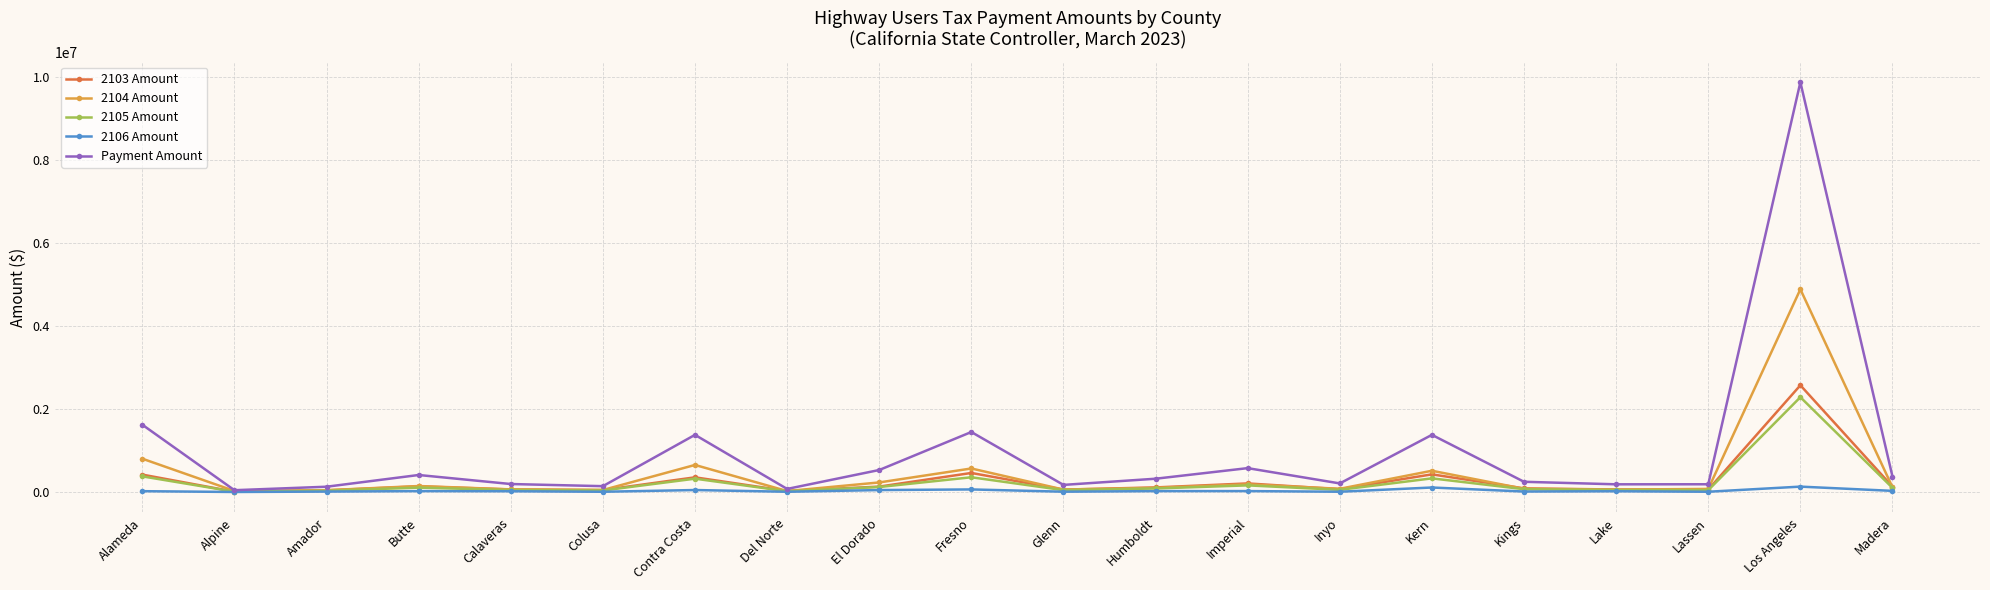

At which category is the sum across all series the highest?

Los Angeles